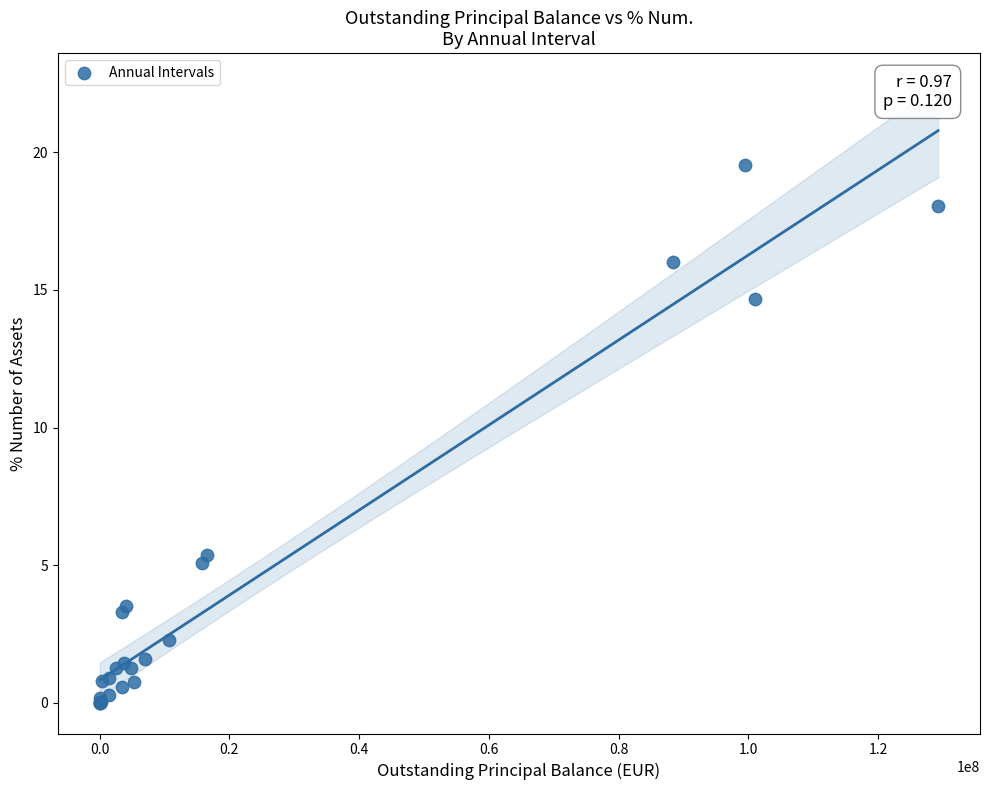

What Y value in the scatter plot is closest to 9?

5.4